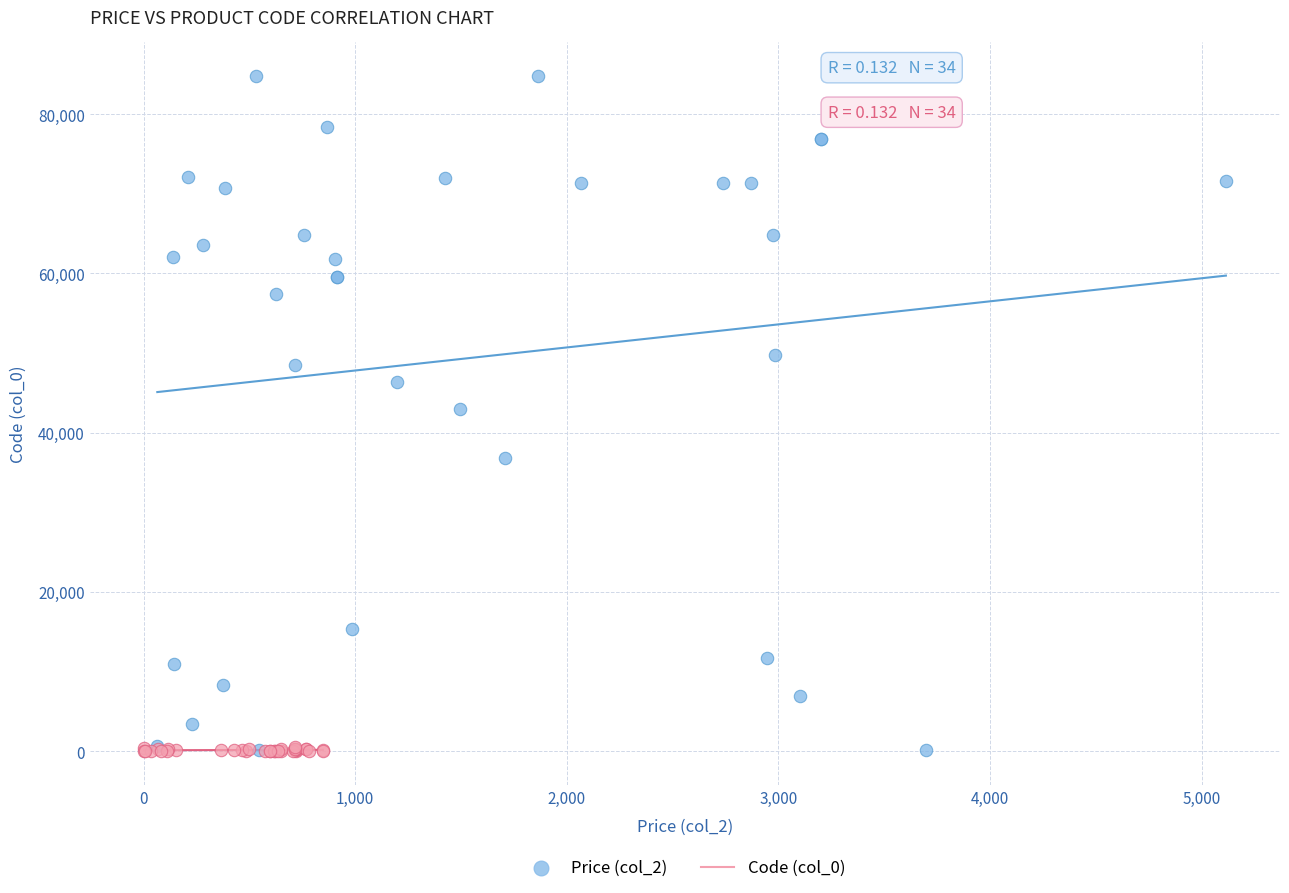

Which series reaches the maximum Y coordinate?

Price (col_2)